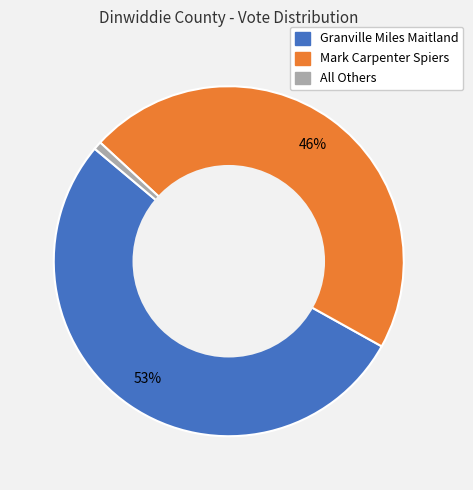

To the nearest percent, what is the difference between the Granville Miles Maitland and All Others slice percentages?

52%